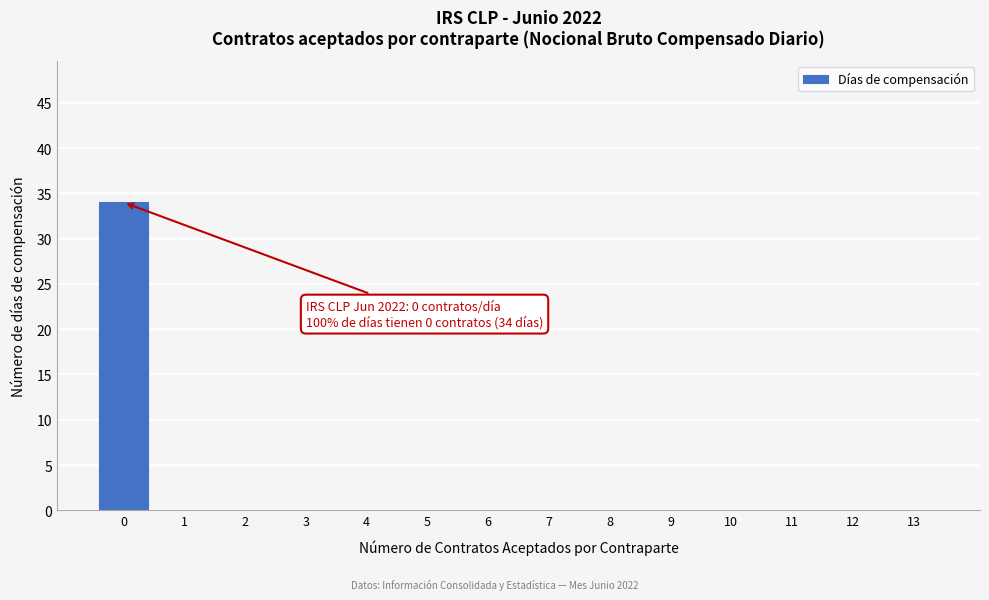

Reading left to right, extract all data points from this chart.

0=34	1=0	2=0	3=0	4=0	5=0	6=0	7=0	8=0	9=0	10=0	11=0	12=0	13=0